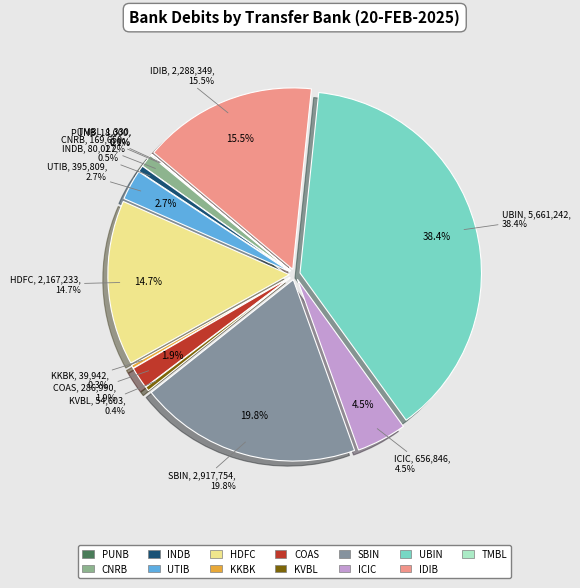

Which category has the smallest portion of the pie?

TMBL